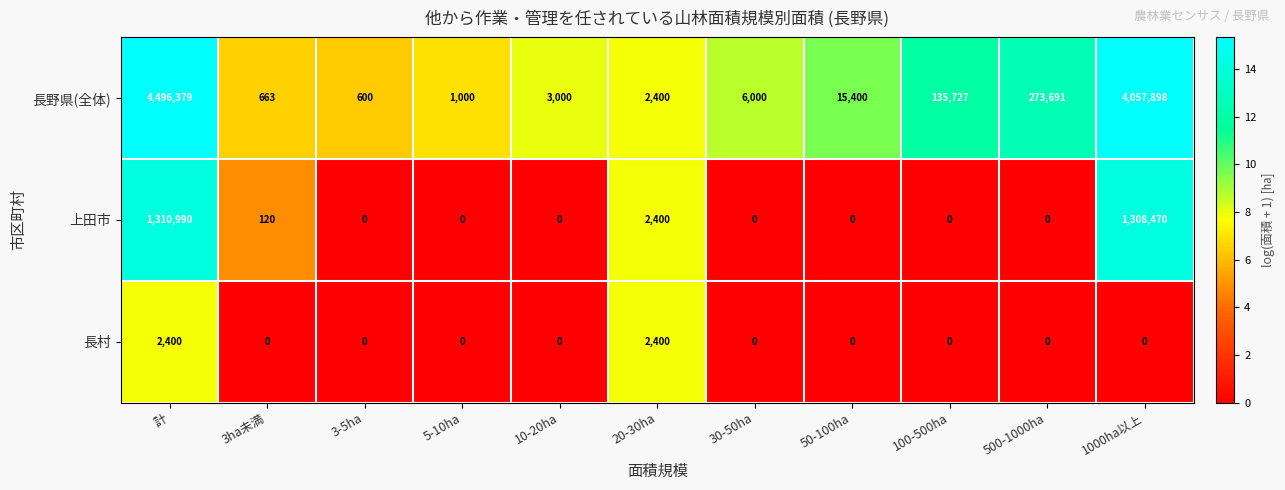

The value of 長野県(全体) at 3ha未満 is 663. True or false?

True